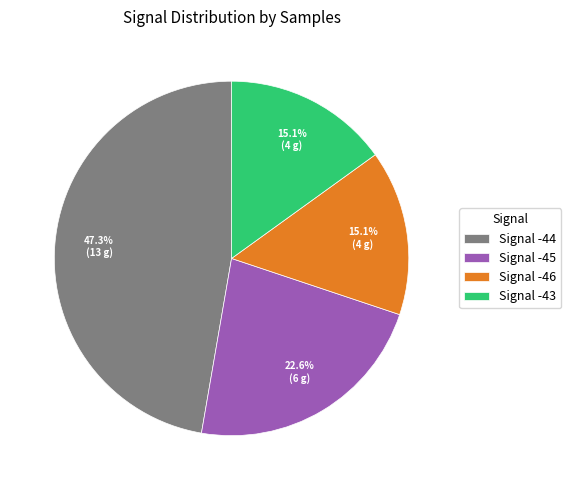

How much of the chart is everything except Signal -46?

84.9%